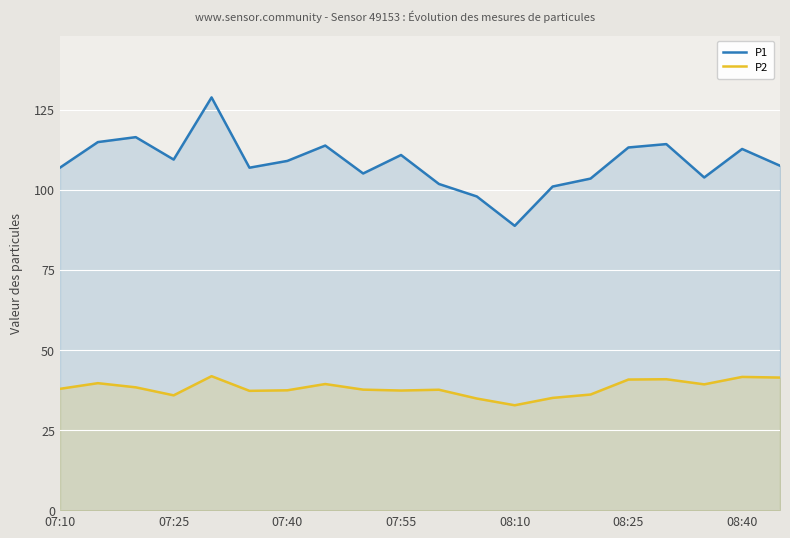

What is the total value across all series at 19?

148.9